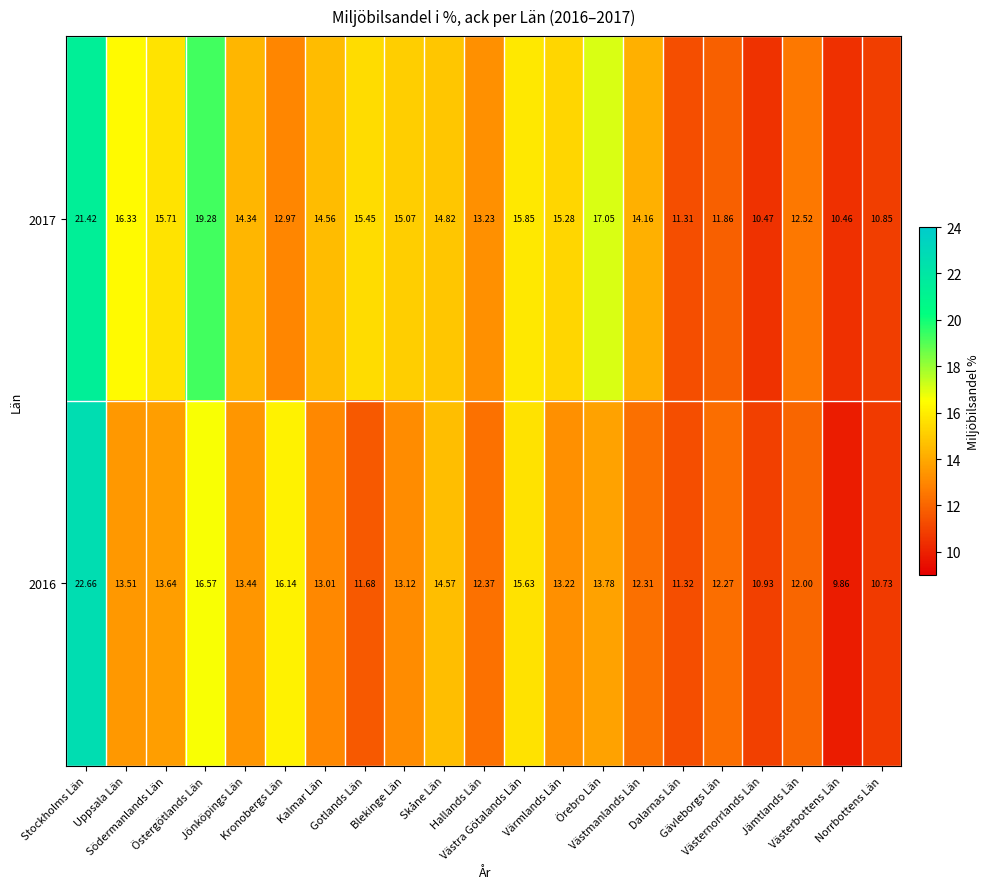

Which series has the largest total across all categories?

2017